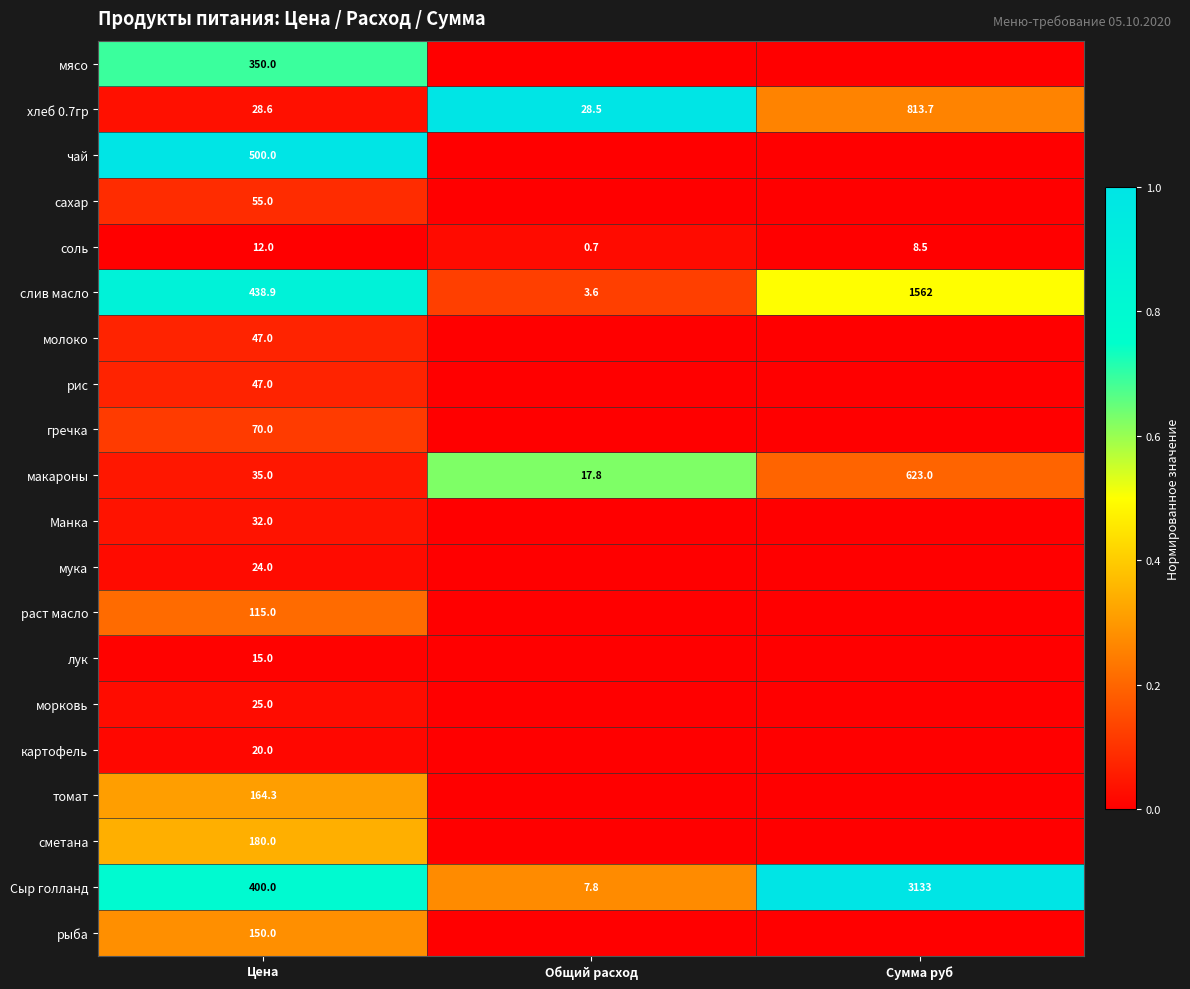

What is the difference between the maximum and minimum values in the слив масло series?

1558.4